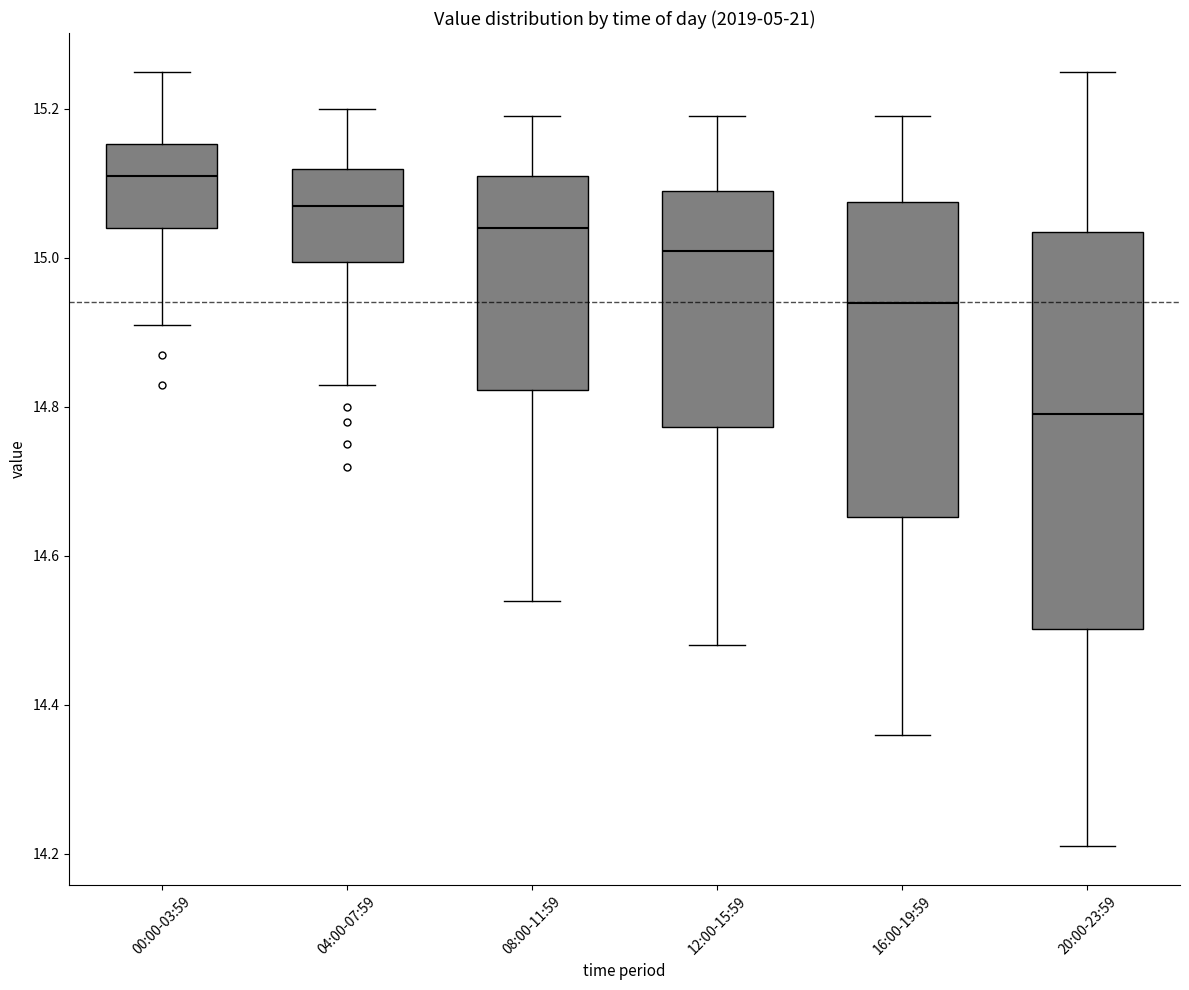

Which box's median line is the lowest?

20:00-23:59